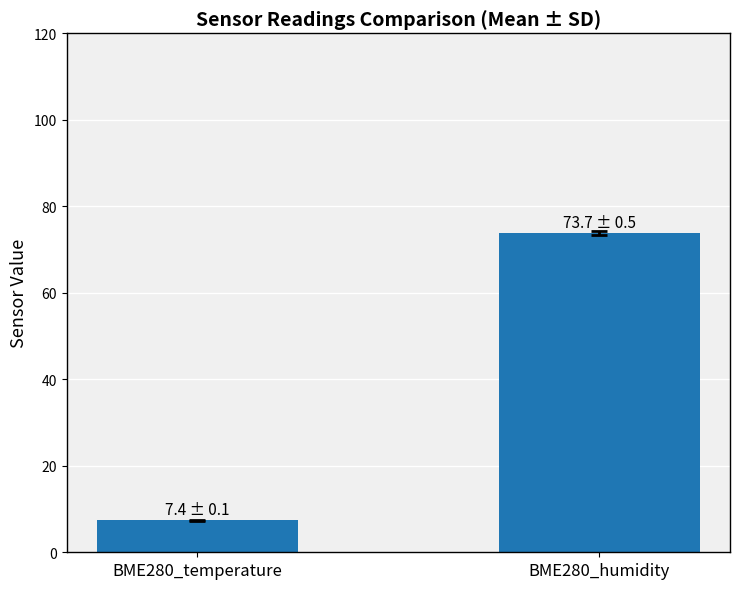

List the labels in order of value, largest first.

BME280_humidity, BME280_temperature